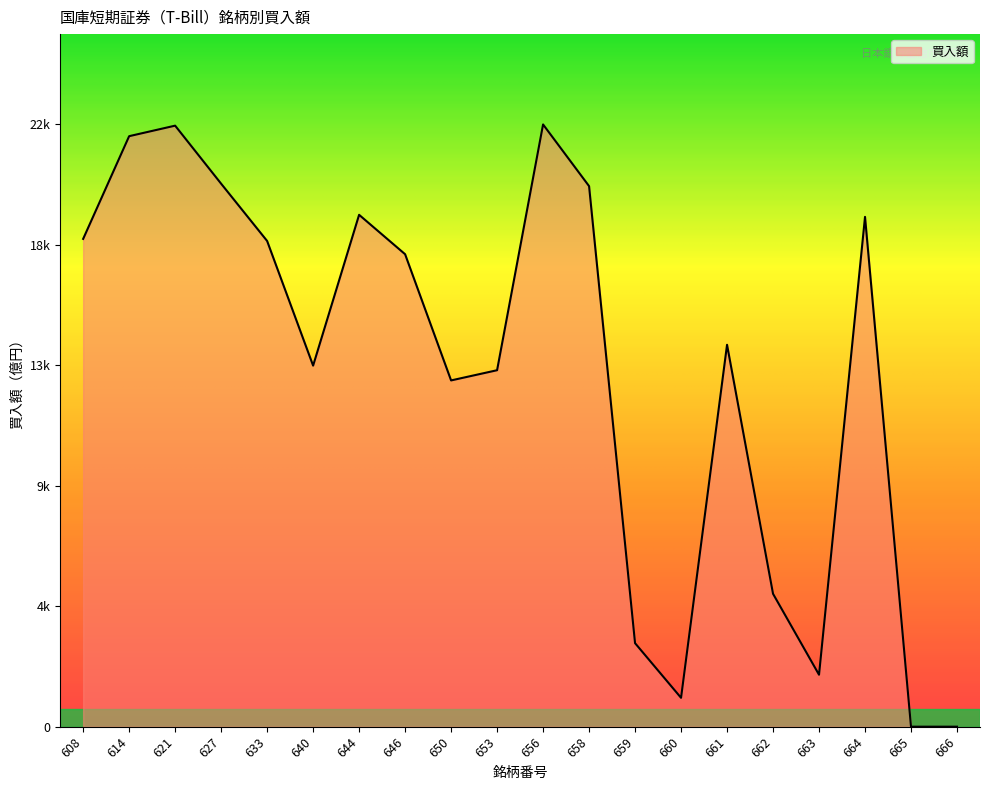

Does the chart display data point markers on the line(s)?

No